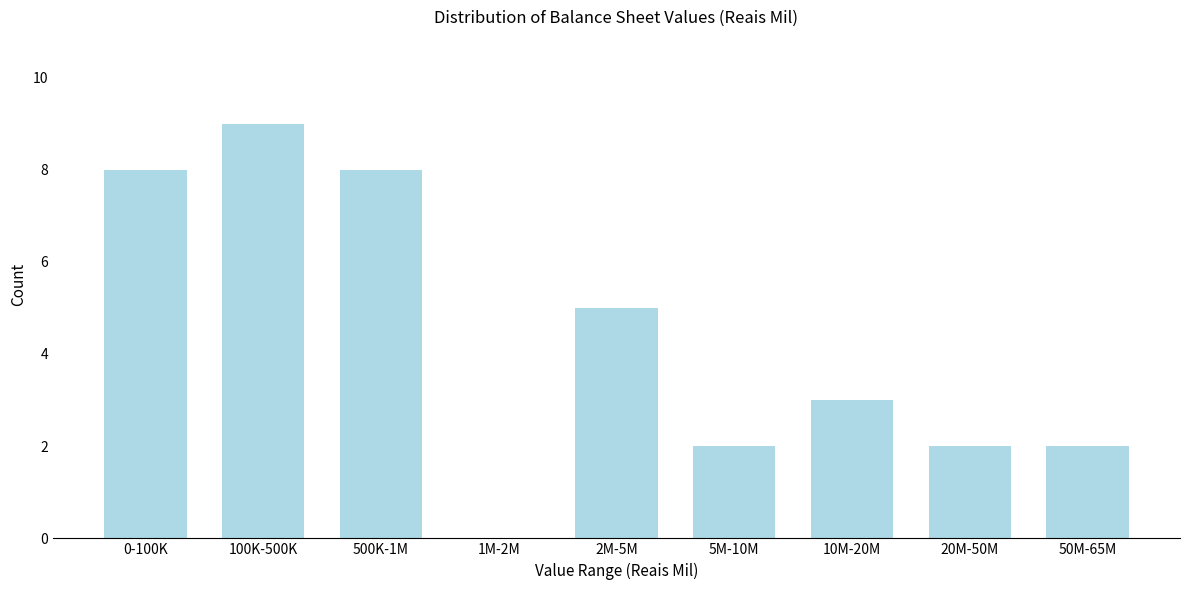

Reading left to right, extract all data points from this chart.

0-100K=8	100K-500K=9	500K-1M=8	1M-2M=0	2M-5M=5	5M-10M=2	10M-20M=3	20M-50M=2	50M-65M=2